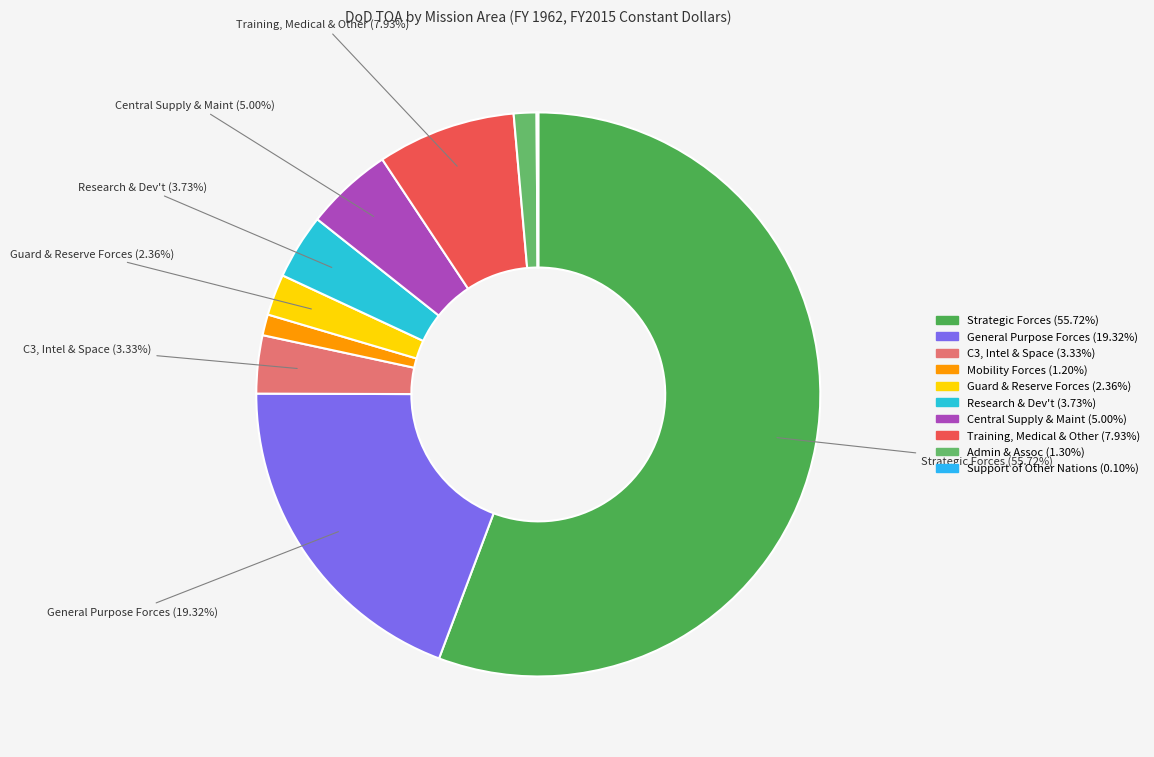

To the nearest percent, what is the difference between the Support of Other Nations and Strategic Forces slice percentages?

56%